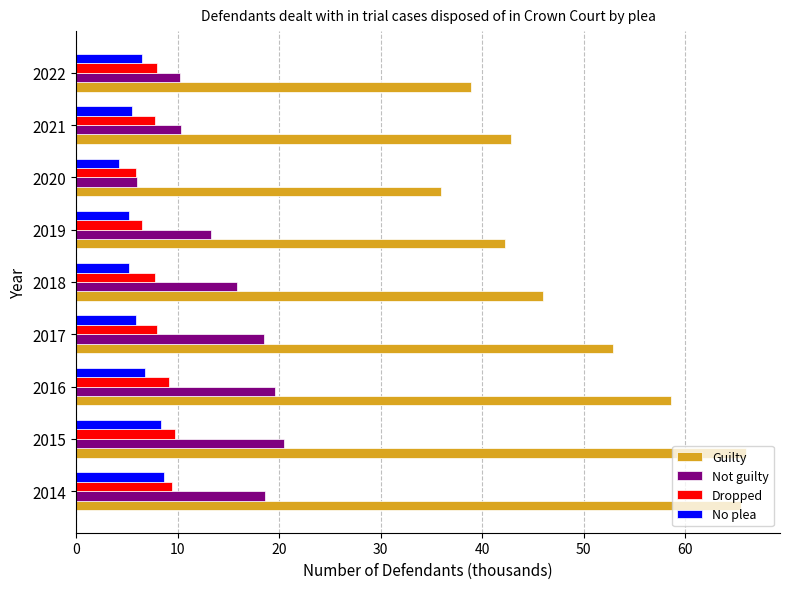

What is the spread (max minus min) of values at 2018?

40.8